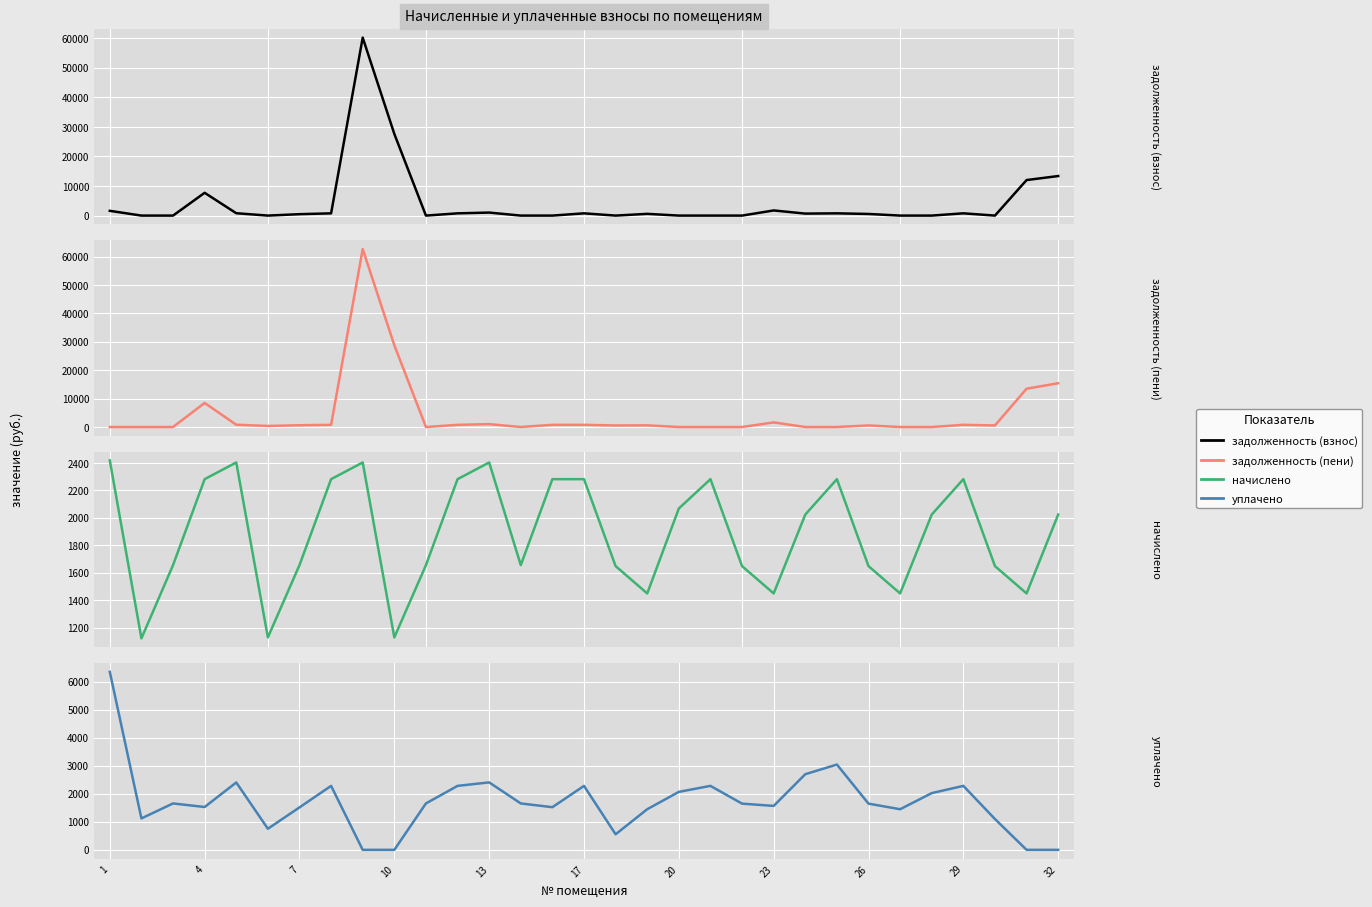

What is the maximum value for задолженность (пени)?

62629.2